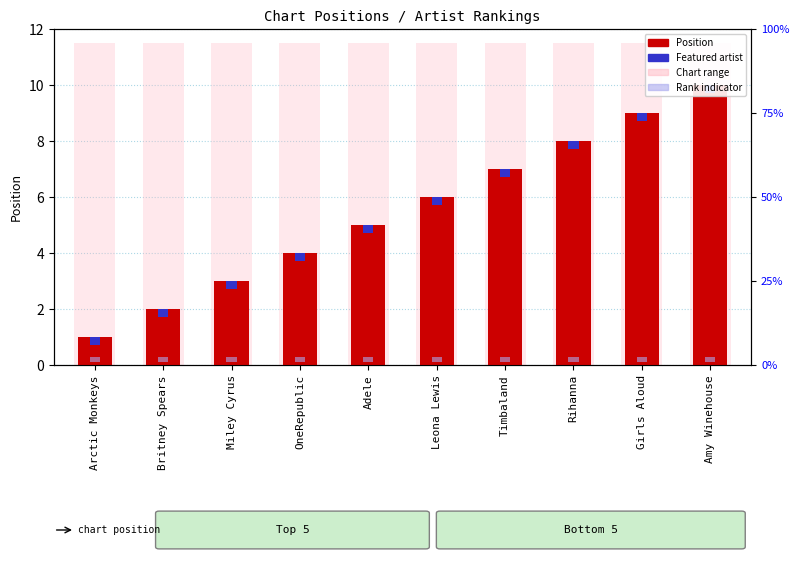

Are the bars horizontal?

No